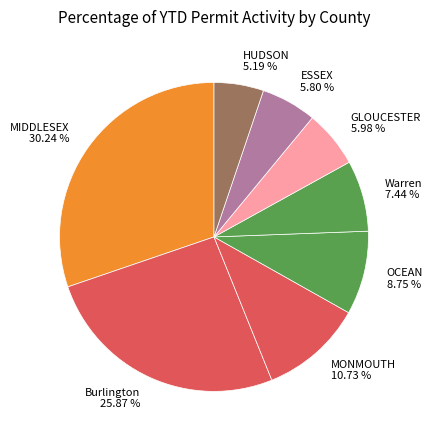

Is HUDSON 5.19 % the majority of the pie?

No